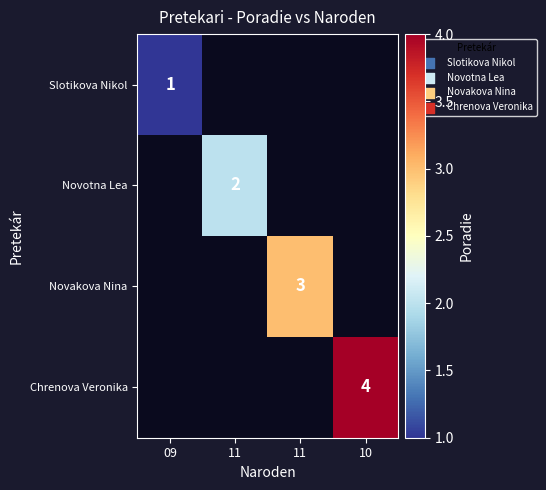

Which label corresponds to the largest value in the chart?

10